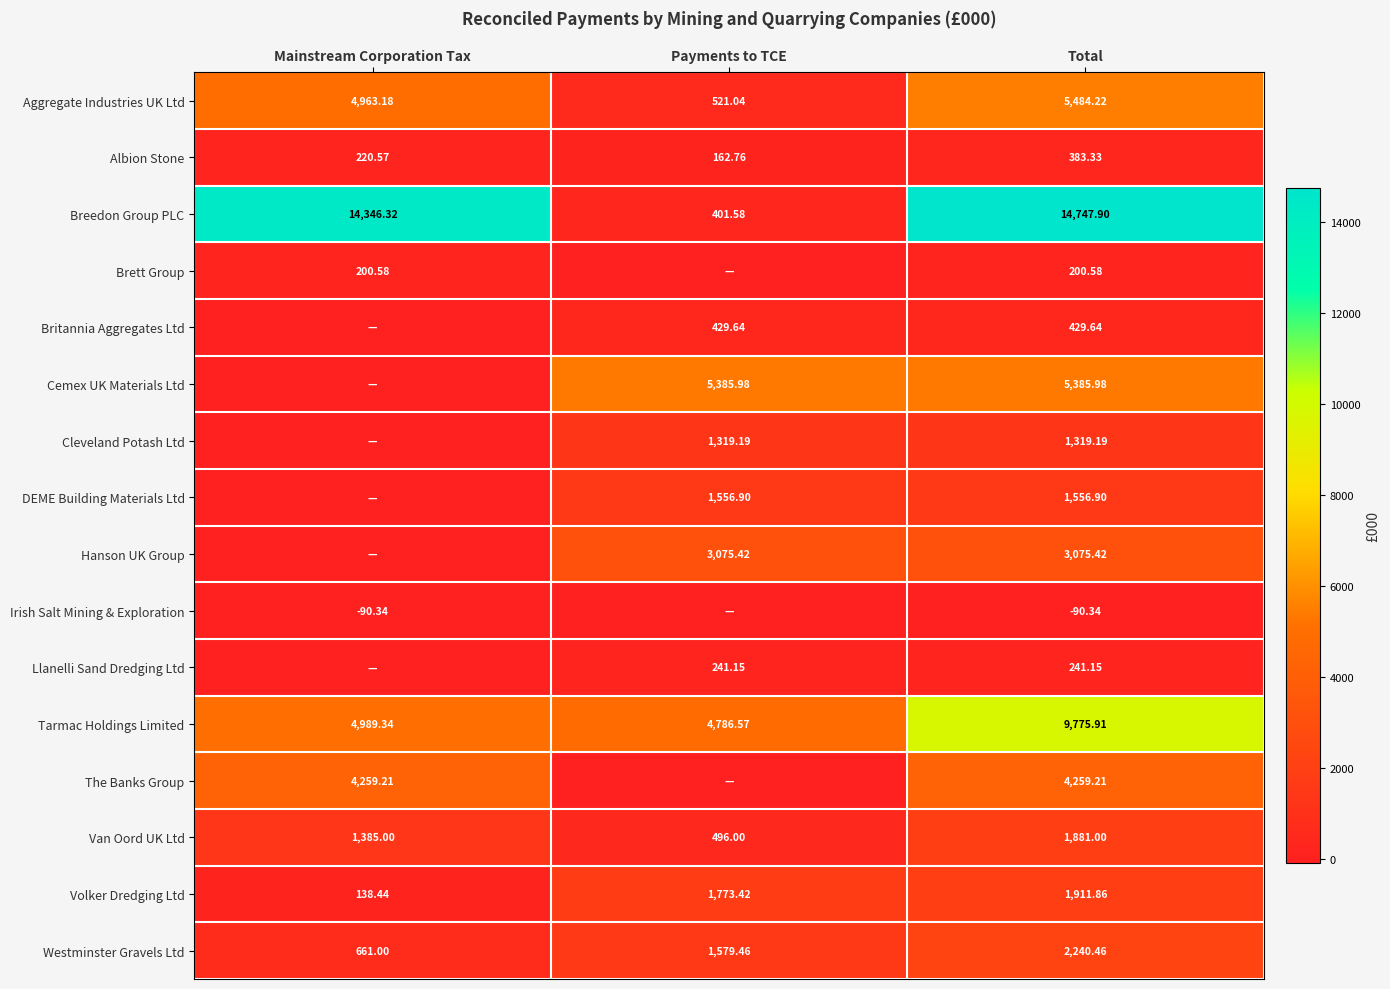

How many data points in Westminster Gravels Ltd are less than 1579?

1